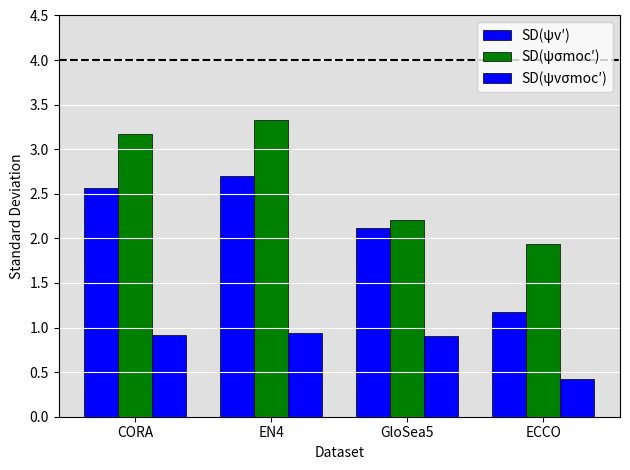

How many data points in SD(ψσmoc′) are above 3?

2